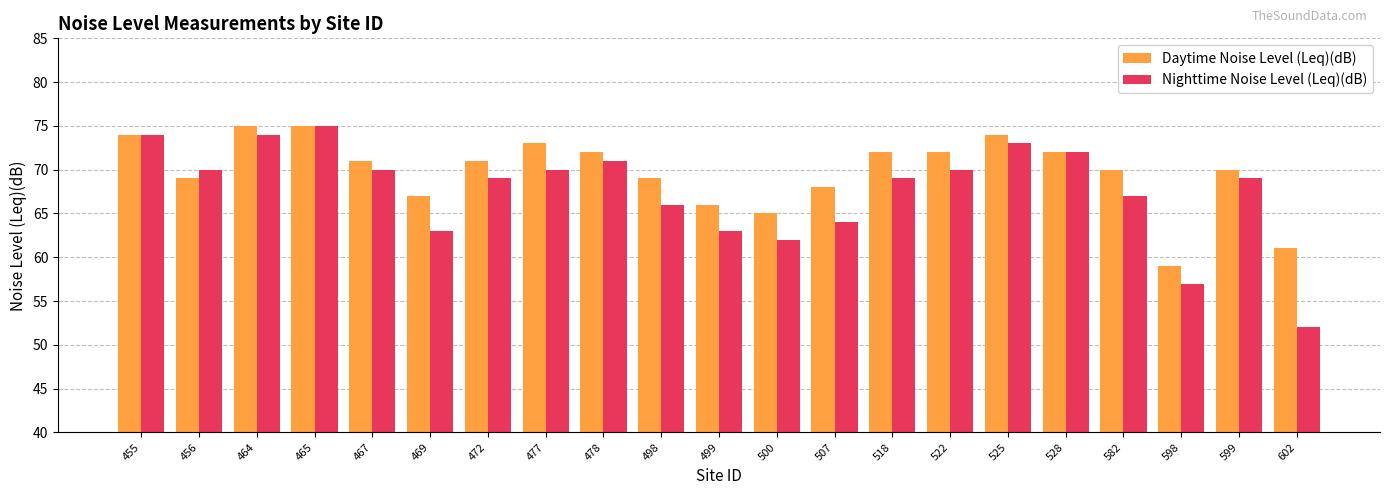

Reading left to right, extract all data points from this chart.

Daytime Noise Level (Leq)(dB): 74	69	75	75	71	67	71	73	72	69	66	65	68	72	72	74	72	70	59	70	61
Nighttime Noise Level (Leq)(dB): 74	70	74	75	70	63	69	70	71	66	63	62	64	69	70	73	72	67	57	69	52